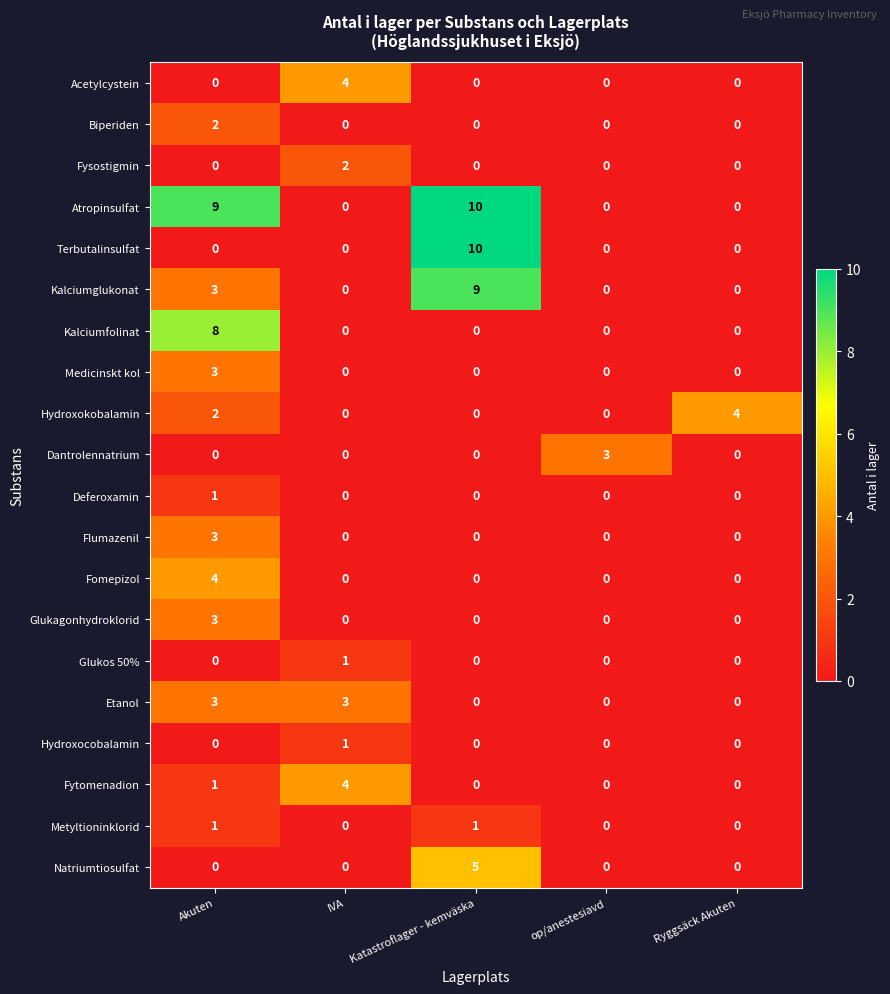

Which category has the highest value across all series?

Katastroflager - kemväska